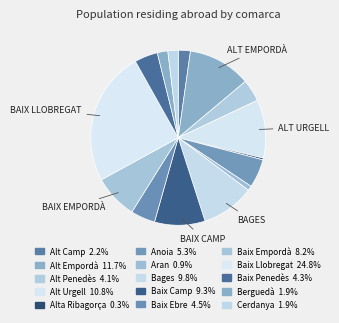

Is it true that Alta Ribagorça is 8% of the pie?

False